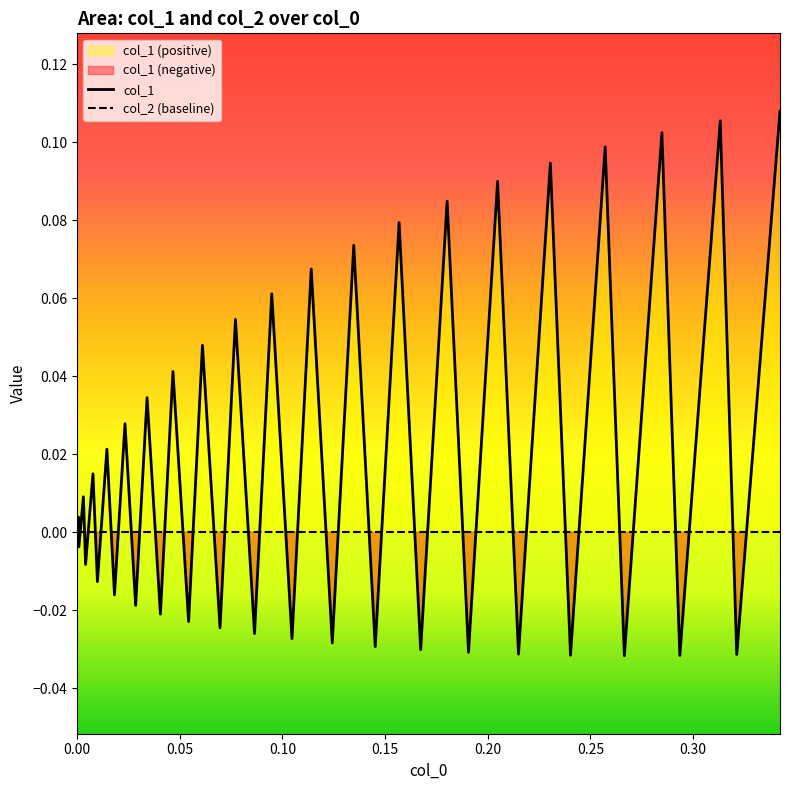

Is the value of col_2 (baseline) at 15 greater than the value of col_1 at 22?

Yes